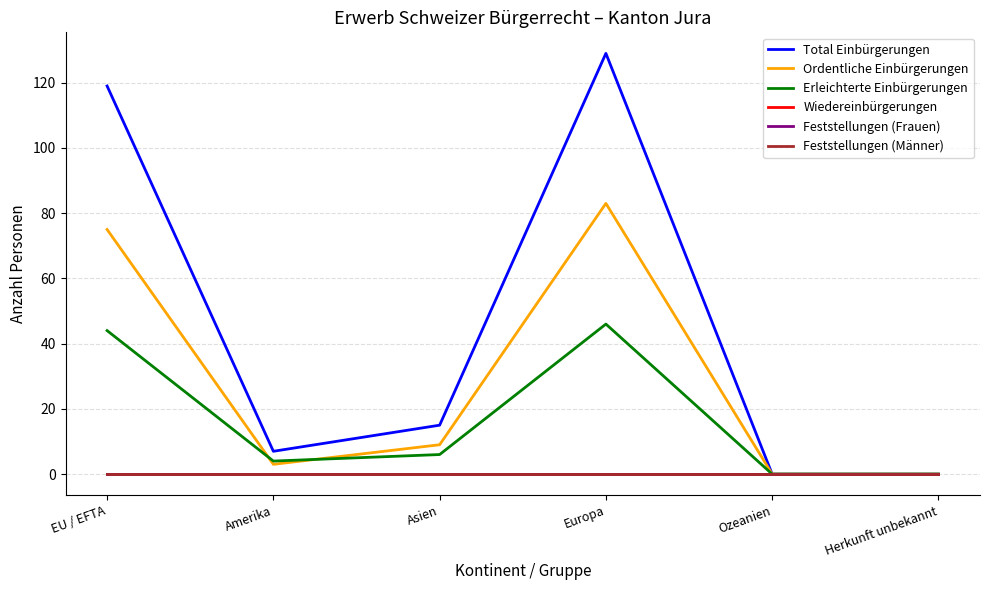

Does the chart have visible grid lines?

Yes